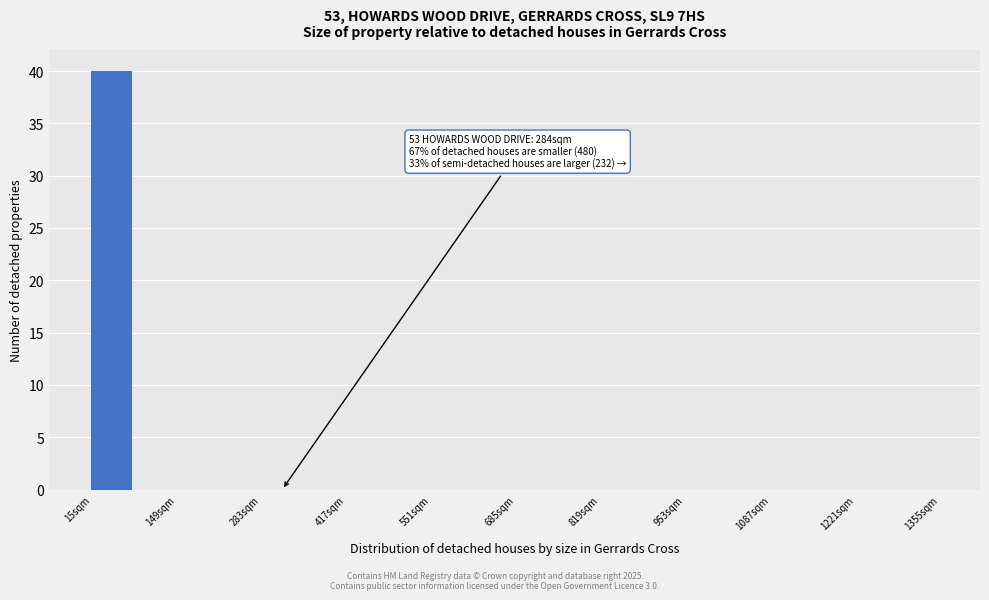

Read against the x-axis, roughly where is the centre of the tallest bar?

40